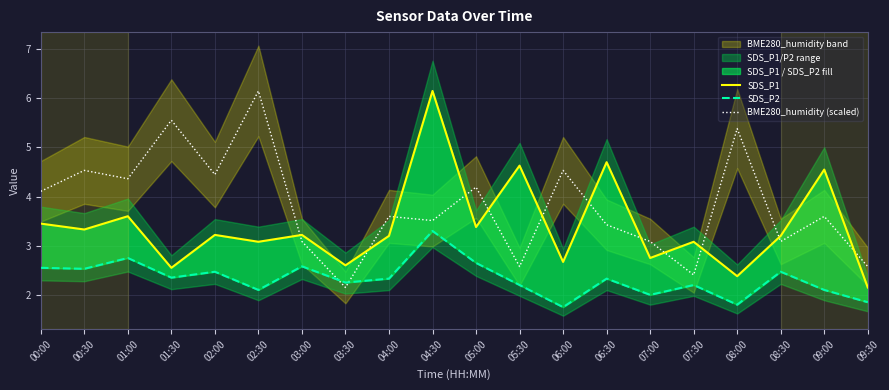

Which series has the largest total across all categories?

BME280_humidity (scaled)